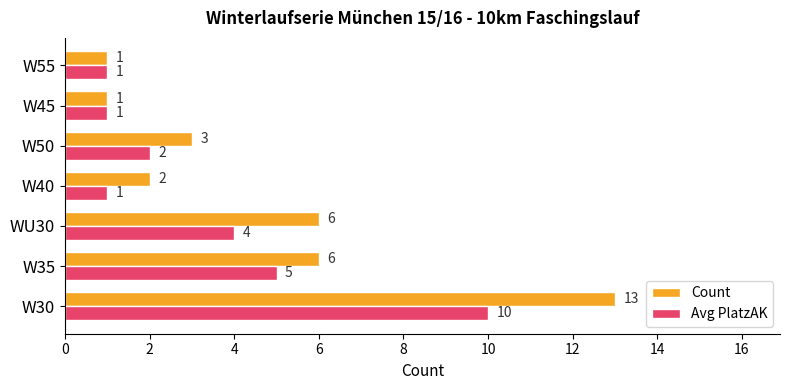

Rank the series by their average value, from highest to lowest.

Count, Avg PlatzAK